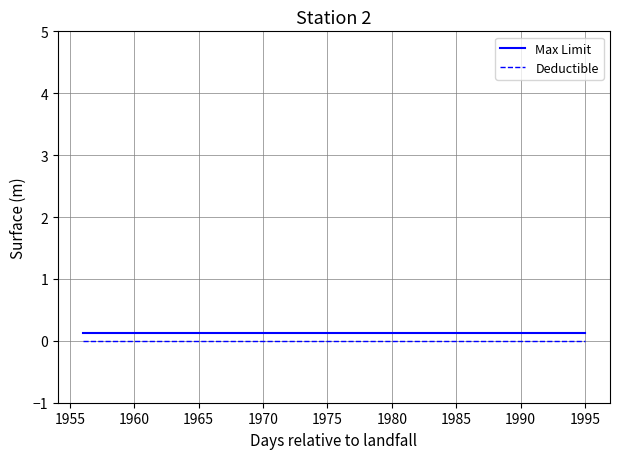

List the series in order of their overall mean, highest first.

Max Limit, Deductible